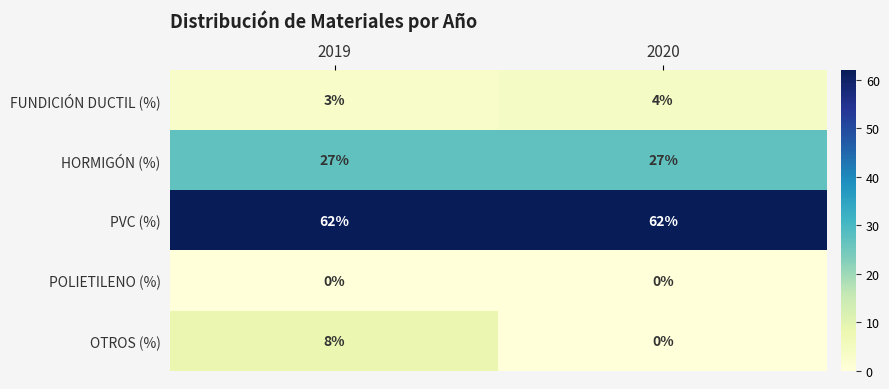

What is the sum of all FUNDICIÓN DUCTIL (%) values?

7